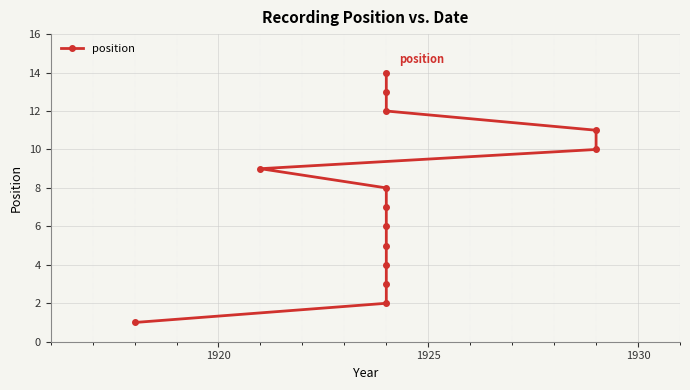

What is the maximum value shown in the chart?

14